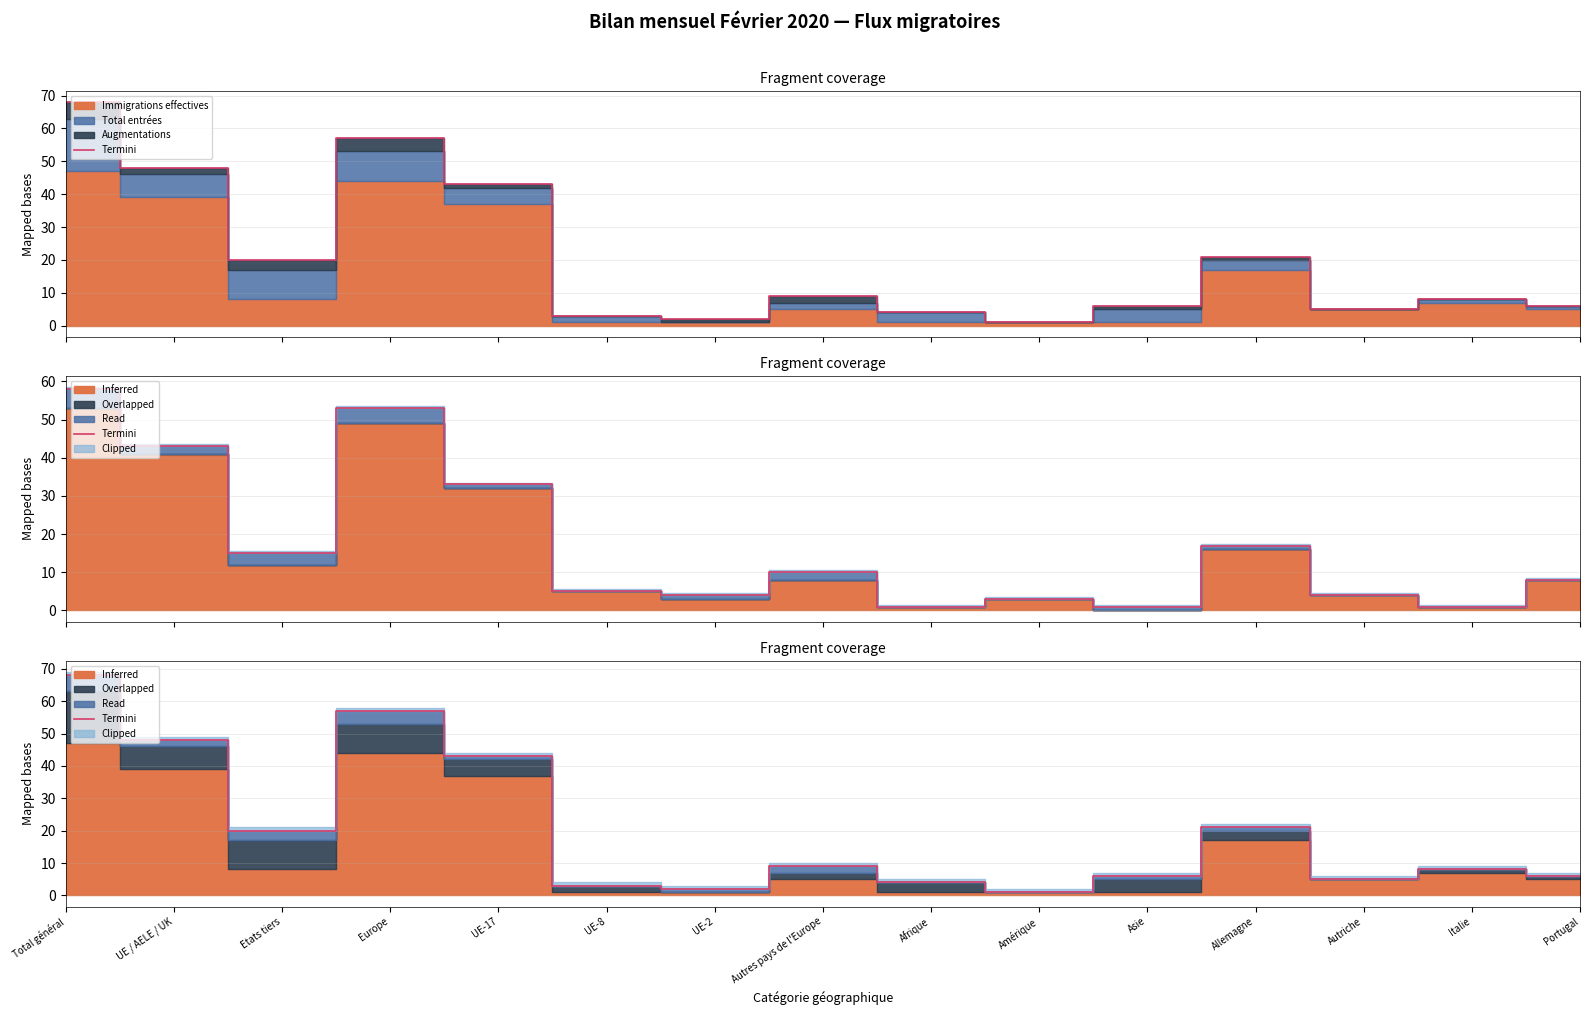

Approximately how many times larger is the value at Europe compared to Portugal?

9.5